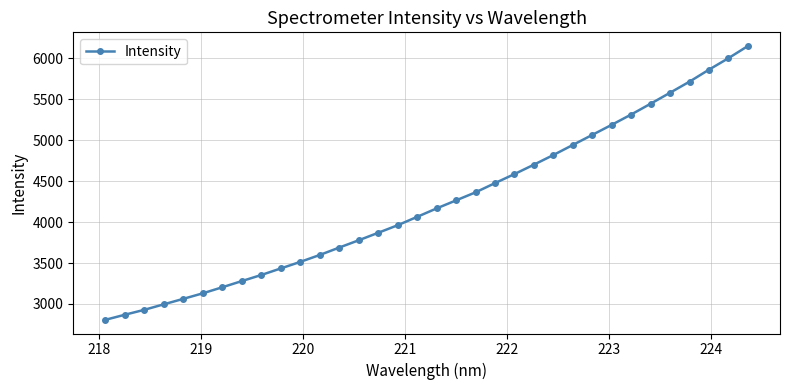

True or false: the data has more than 2 interior local peaks.

False